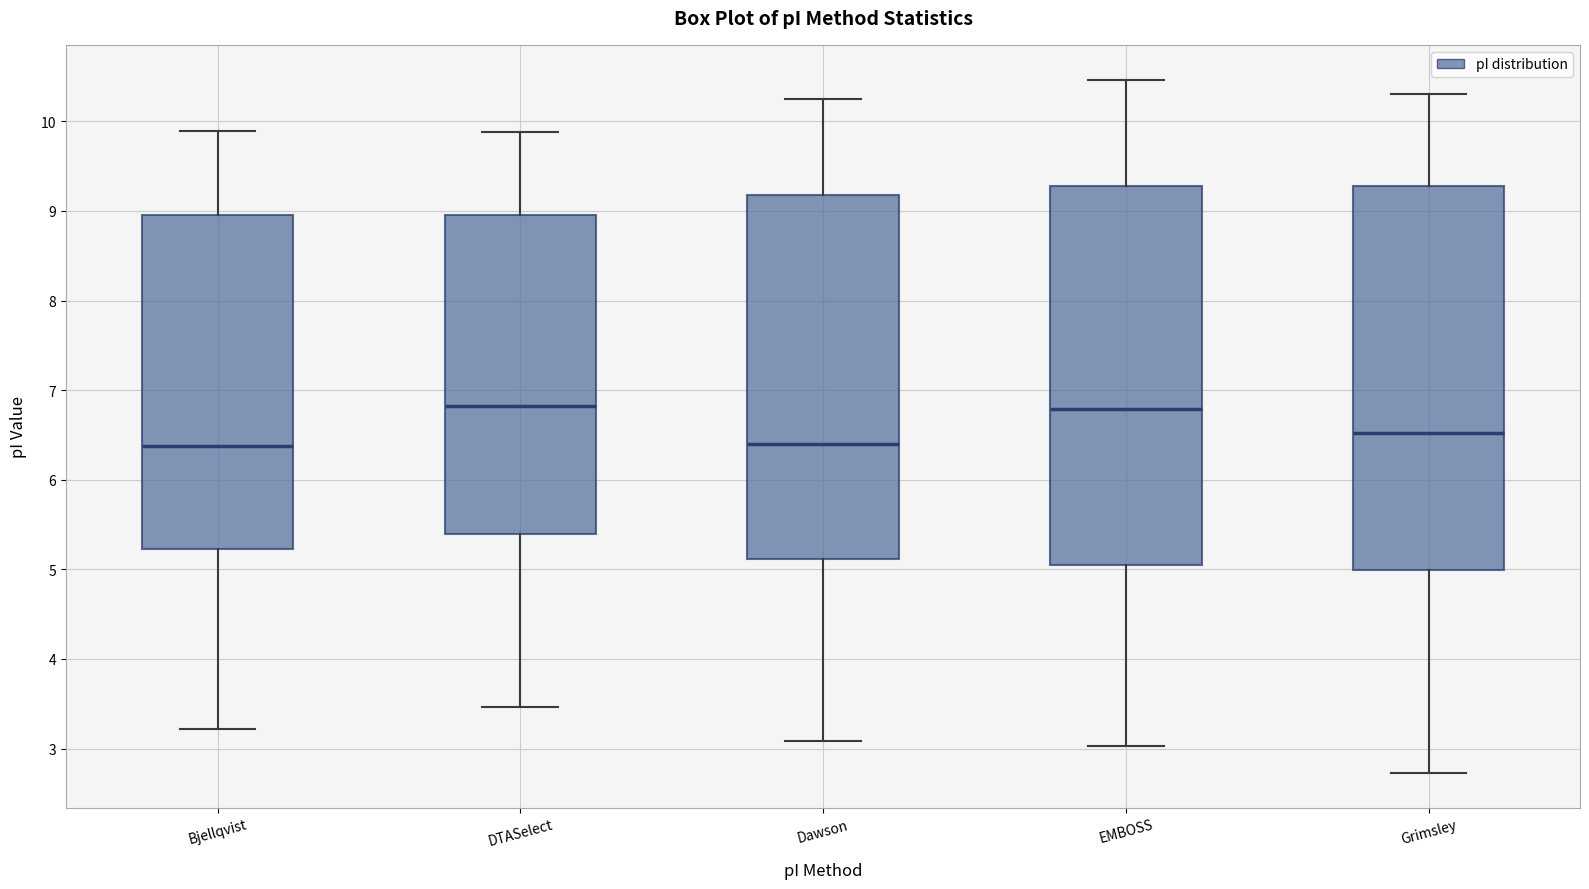

Reading left to right, transcribe this box plot: for each box, give where its median line is, the range the box spans, and where its two whiskers end, as read against the y-axis. The values are not printed on the chart, so give them approximately, as read against the axis.

Bjellqvist: median 6.4, box 5.2 to 9.0, whiskers 3.2 to 9.9
DTASelect: median 6.8, box 5.4 to 9.0, whiskers 3.5 to 9.9
Dawson: median 6.4, box 5.1 to 9.2, whiskers 3.1 to 10.2
EMBOSS: median 6.8, box 5.0 to 9.3, whiskers 3.0 to 10.5
Grimsley: median 6.5, box 5.0 to 9.3, whiskers 2.7 to 10.3